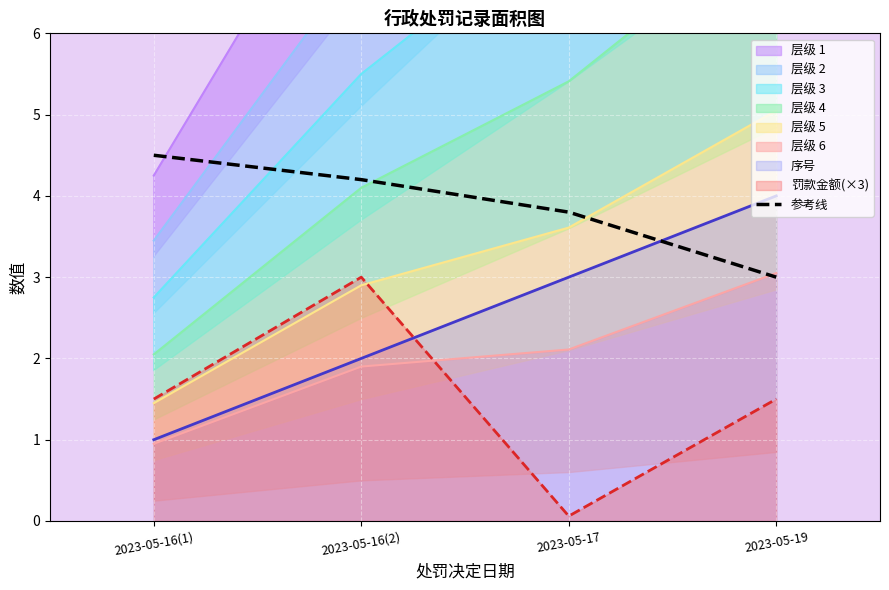

Which label corresponds to the smallest value in the chart?

2023-05-19